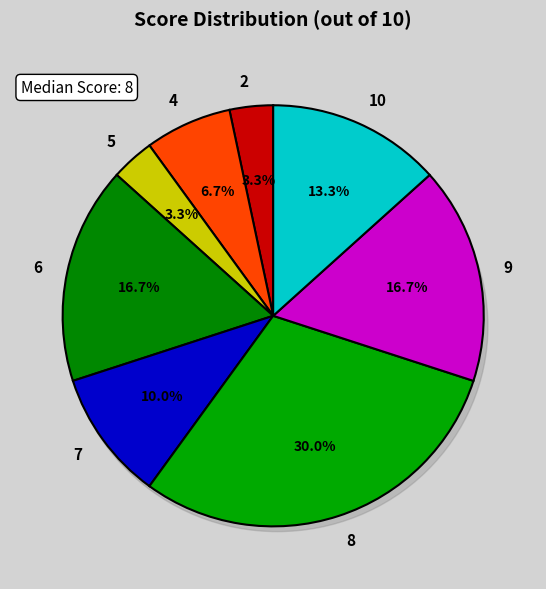

Which has a higher value, 9 or 7?

9